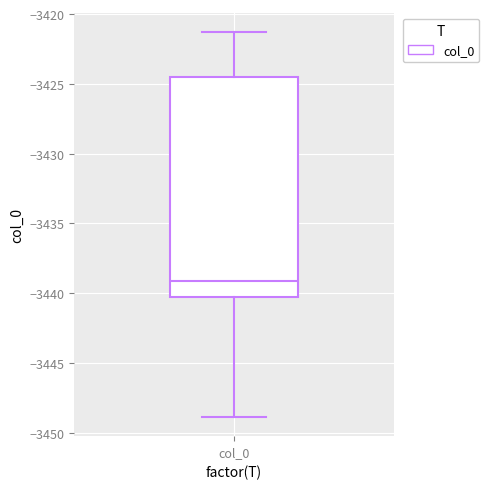

Transcribe this box plot: give where the median line is, the range the box spans, and where the two whiskers end, as read against the y-axis. The values are not printed on the chart, so give them approximately, as read against the axis.

median -3439.0, box -3440.0 to -3424.5, whiskers -3449.0 to -3421.5